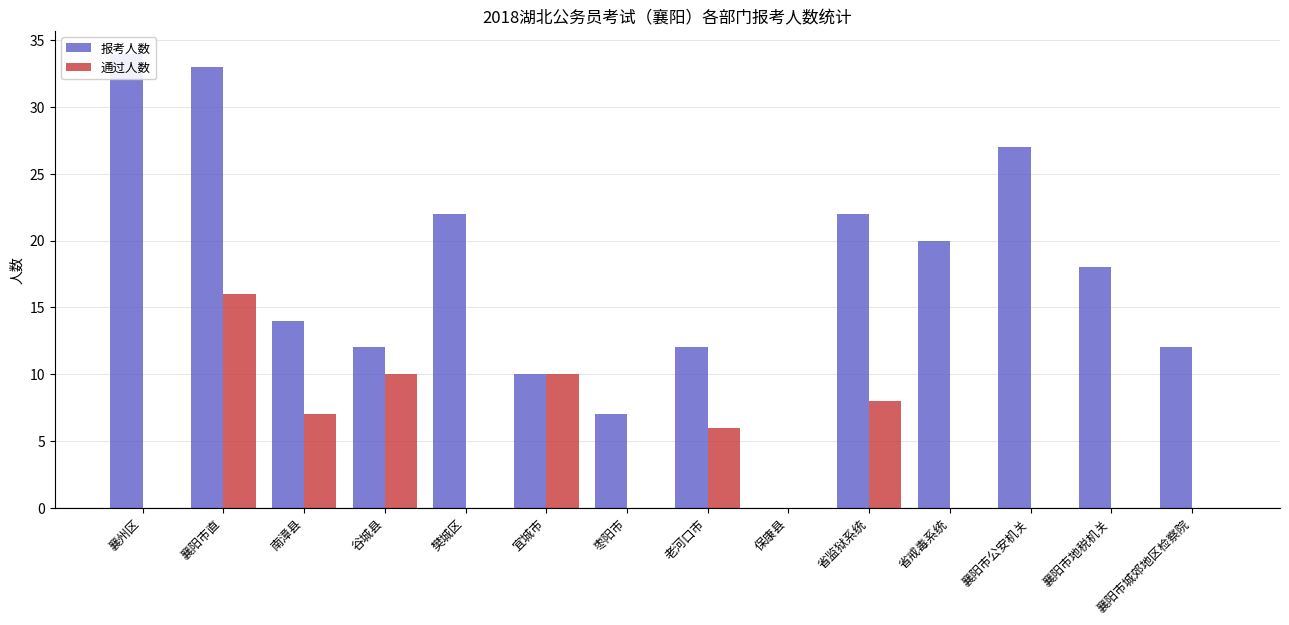

Which series has the largest total across all categories?

报考人数